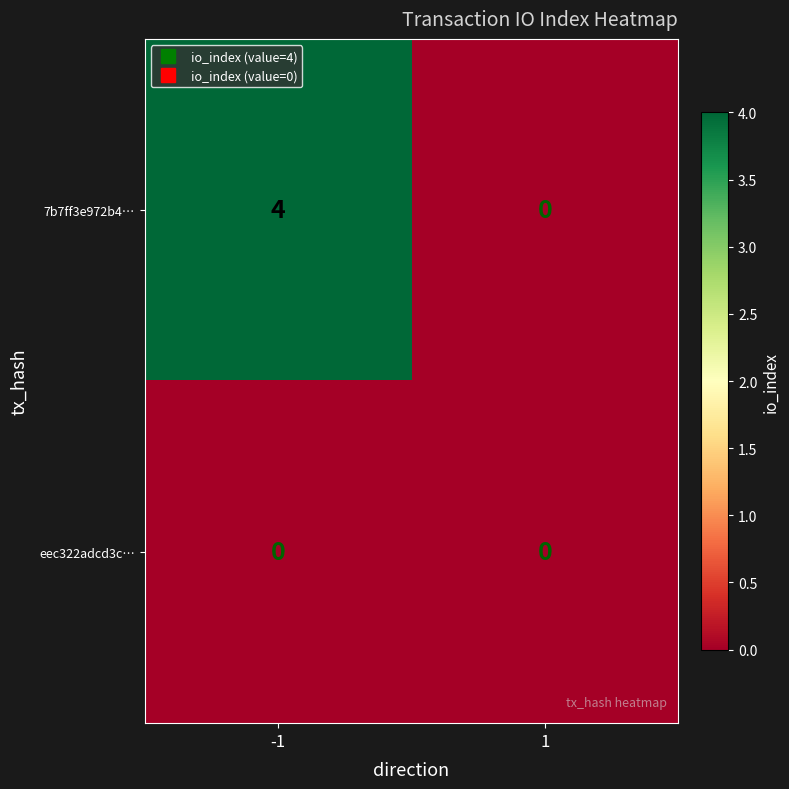

What is the difference between the 7b7ff3e972b4… values at 1 and -1?

4